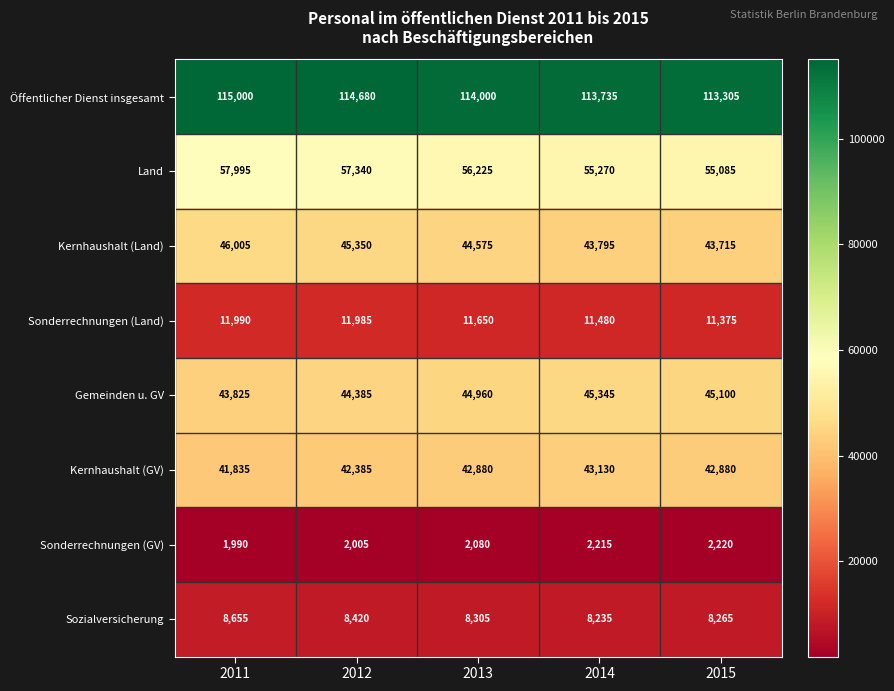

What is the smallest value displayed?

1990